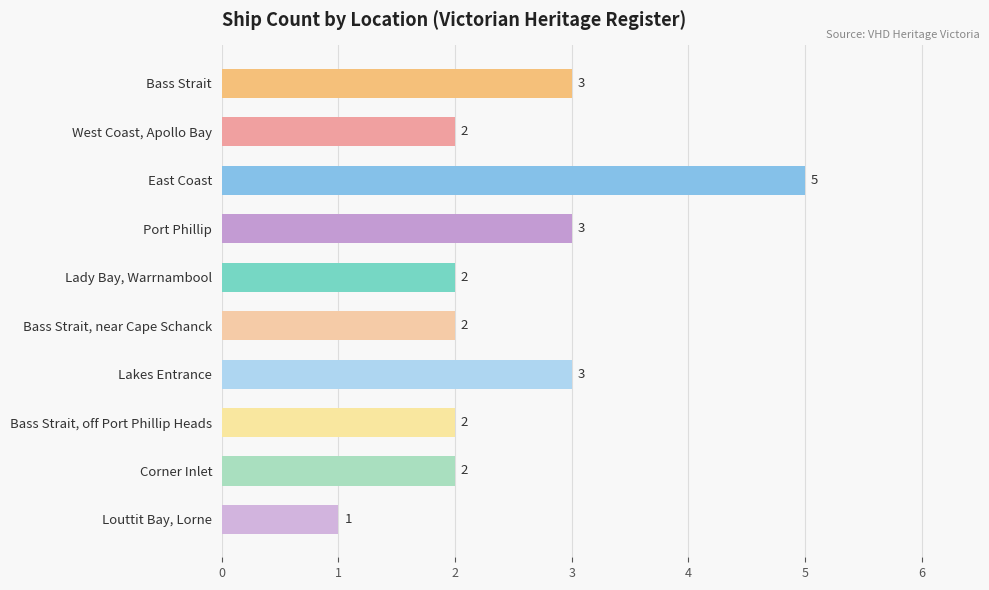

Between East Coast and Port Phillip, which is larger?

East Coast